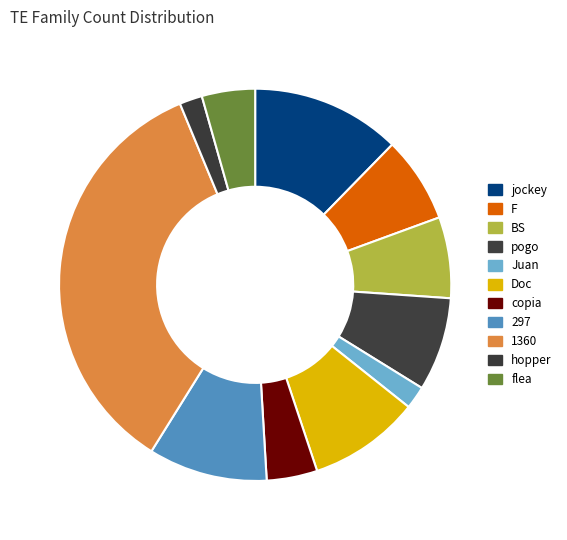

Does 1360 represent more than half of the total?

No